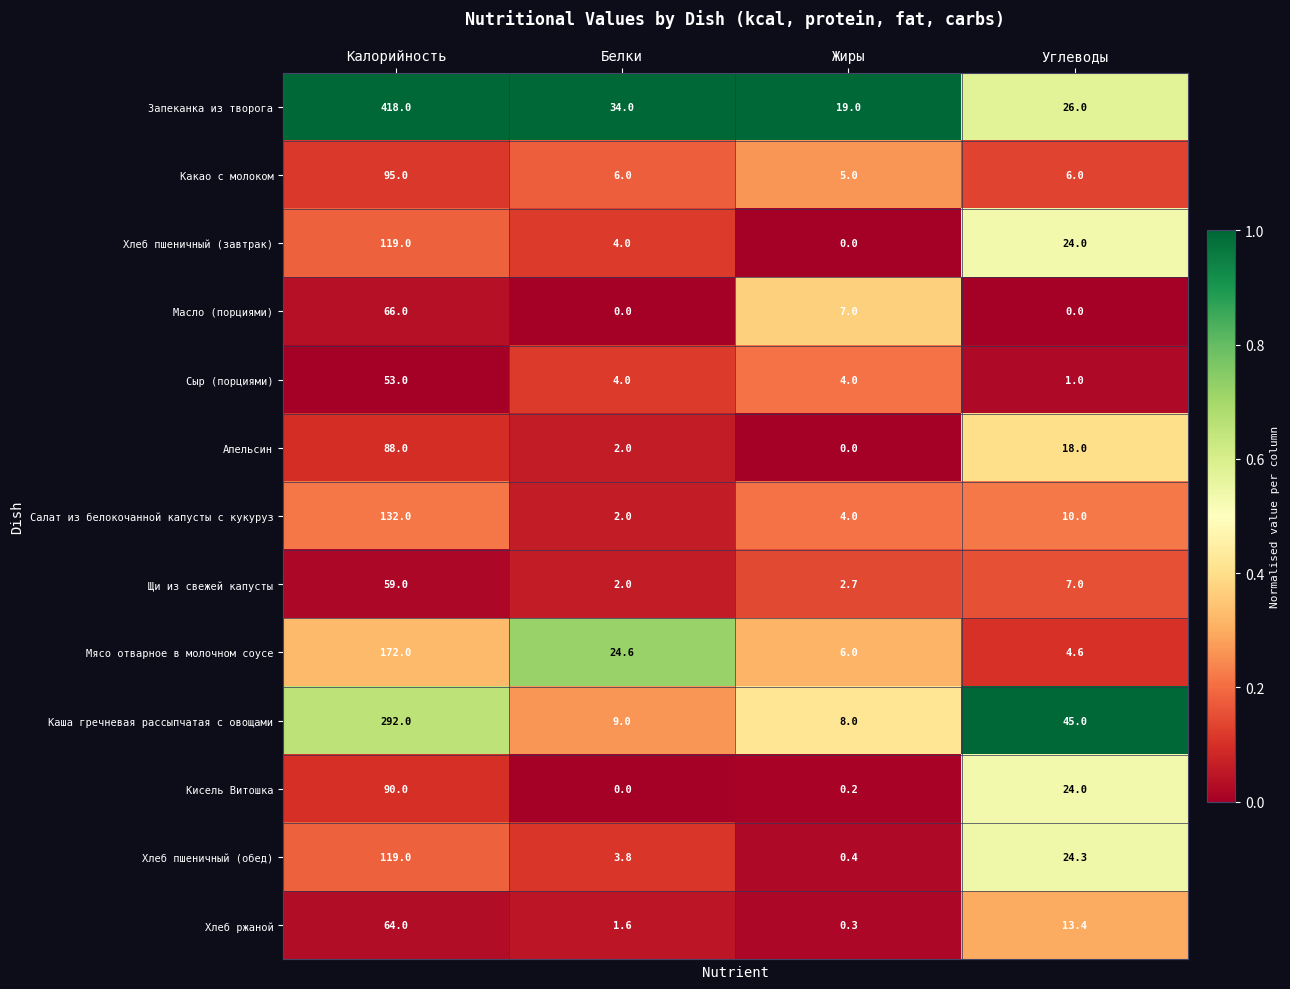

Is the value of Мясо отварное в молочном соусе at Белки greater than the value of Сыр (порциями) at Углеводы?

Yes